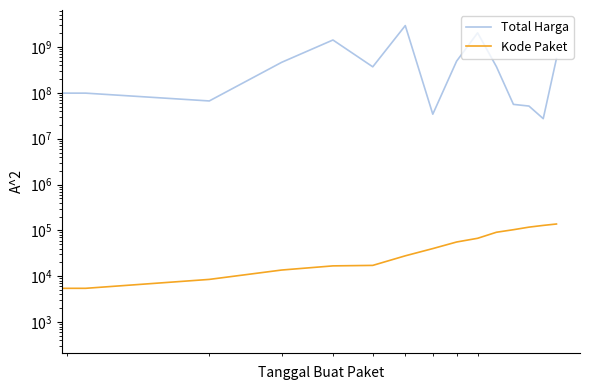

True or false: Total Harga and Kode Paket intersect in this chart.

False